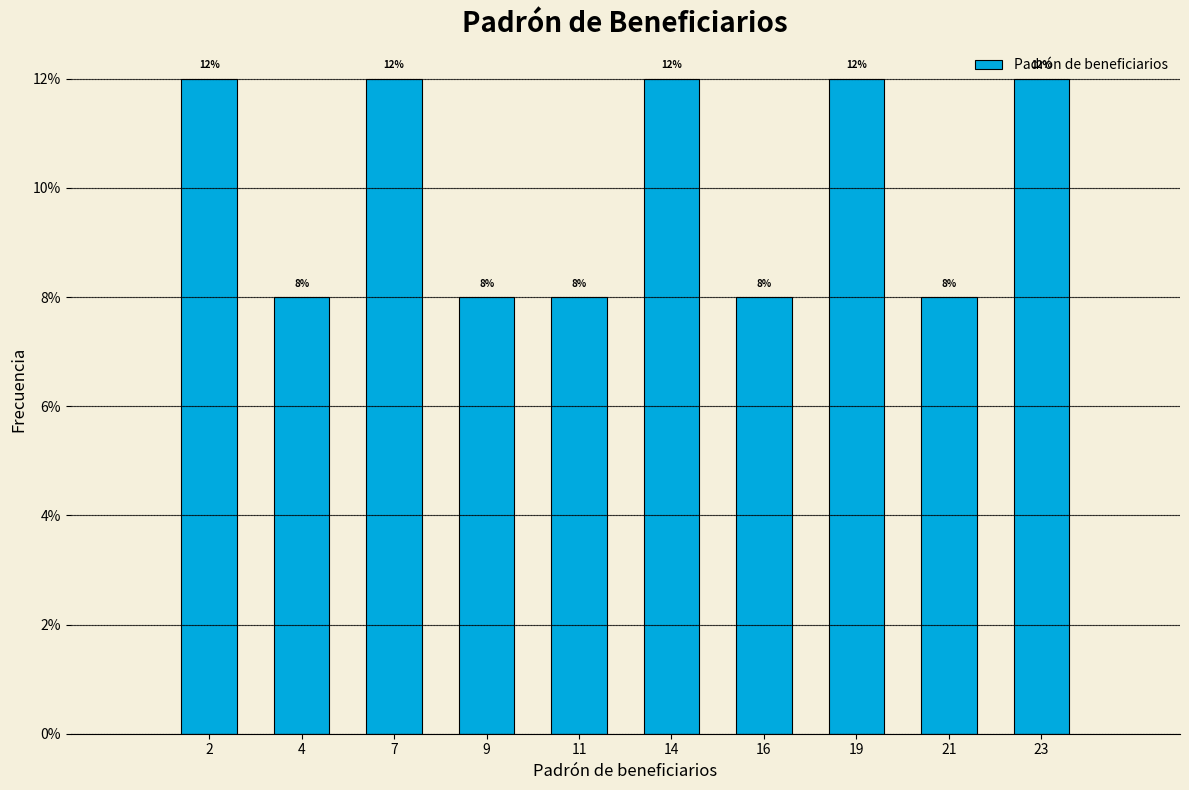

Reading right to left, list all the values displayed in this chart.

12	8	12	8	12	8	8	12	8	12